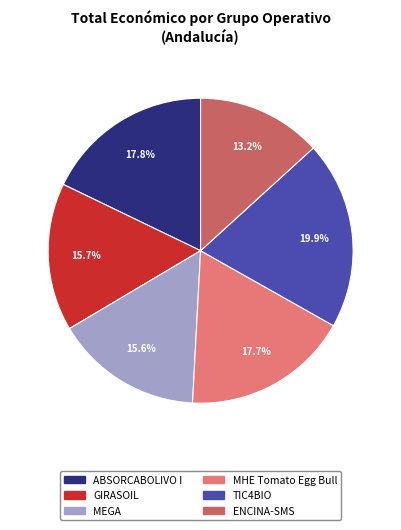

Does any single category account for the majority?

No